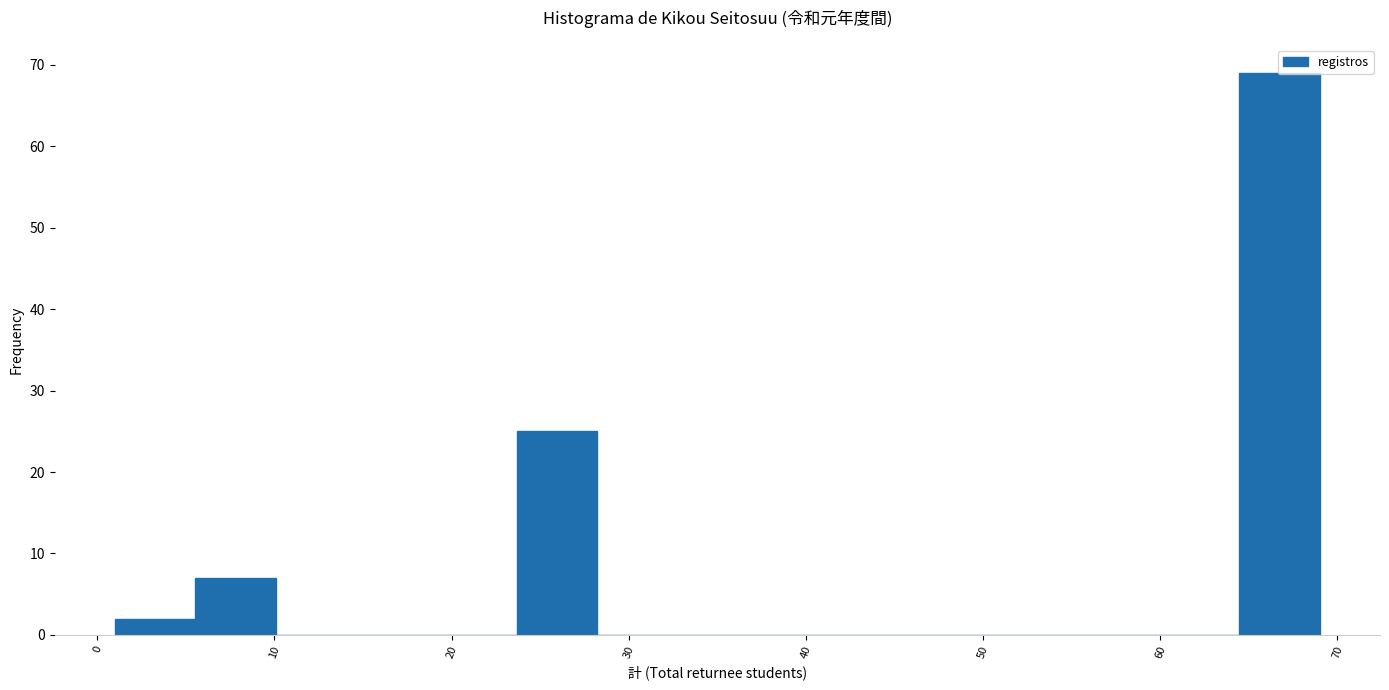

Which range on the x-axis has the tallest bar?

64 to 69